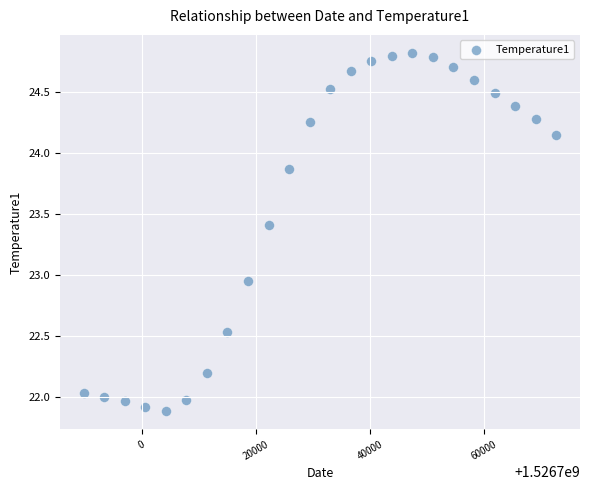

What is the range of Y values (max minus min)?

2.9